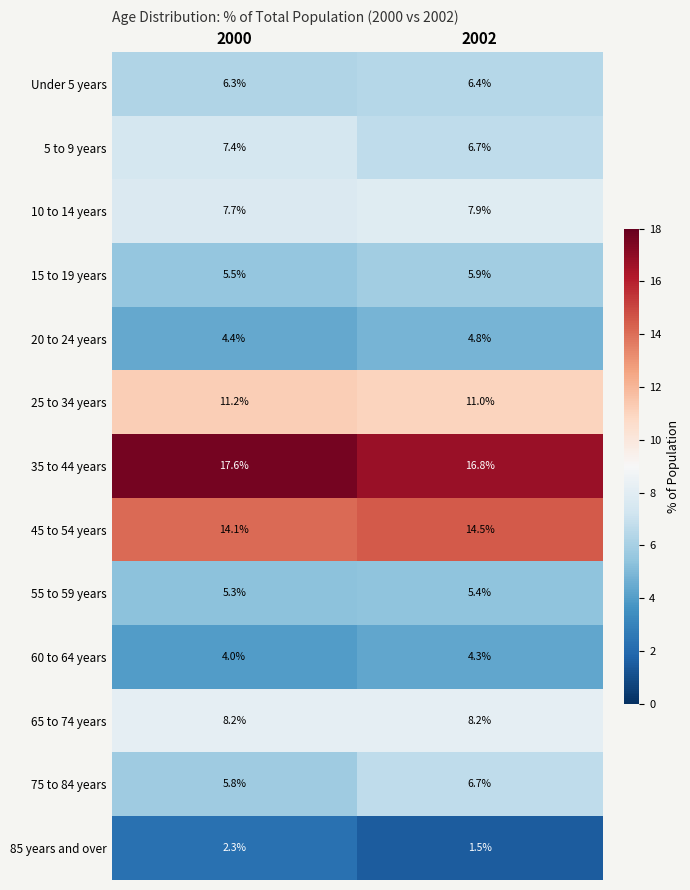

What is the total value across all series at 2002?

100.1